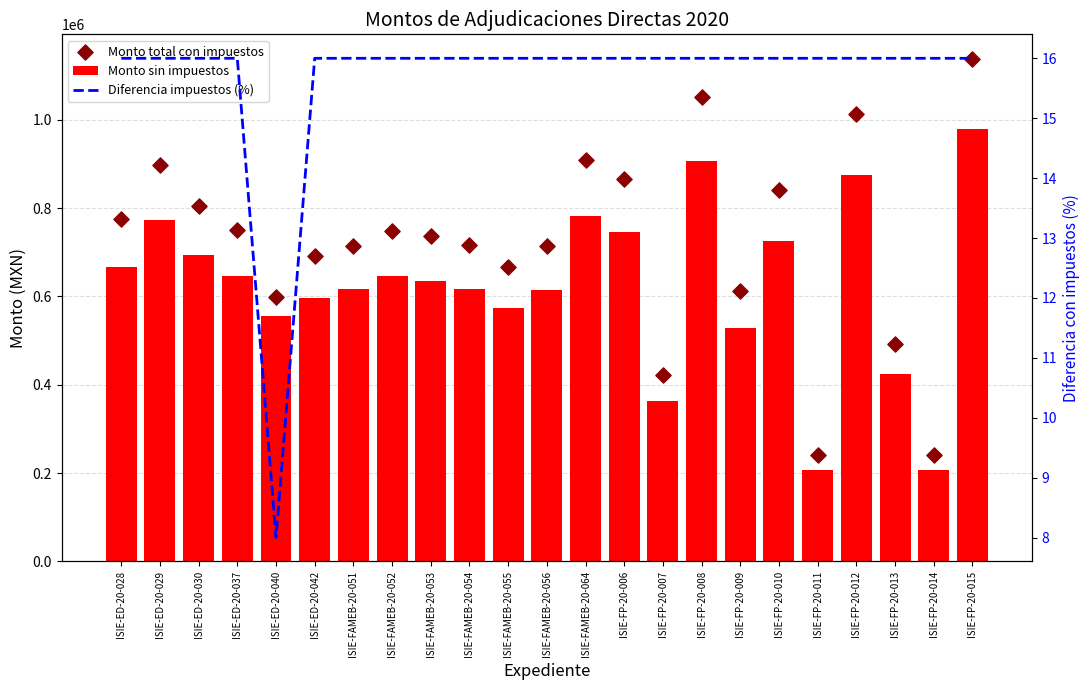

Which series has the largest total across all categories?

Monto total con impuestos